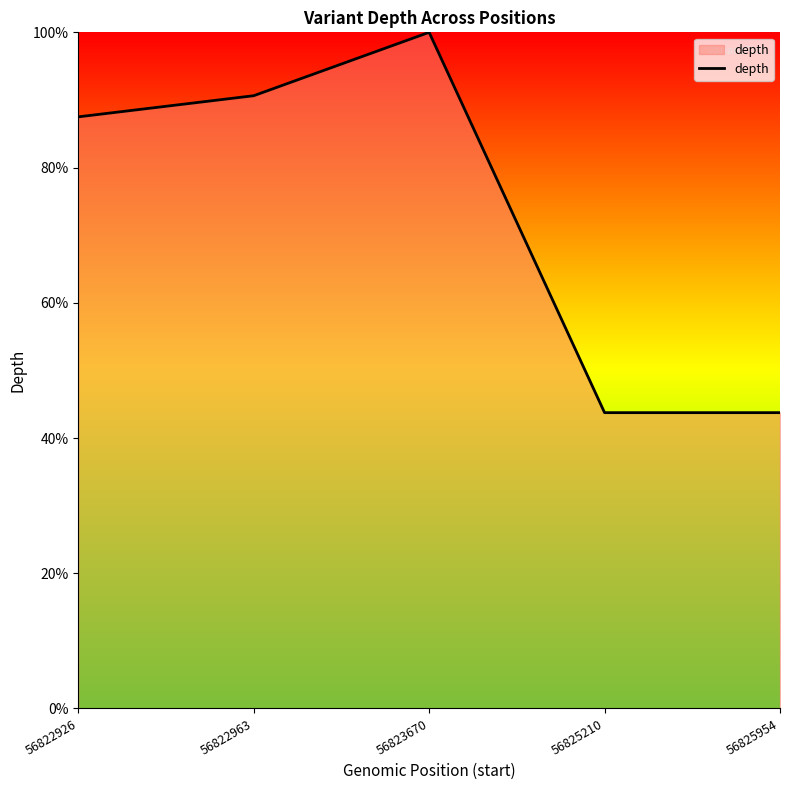

At which label does the data first exceed 87?

56822926